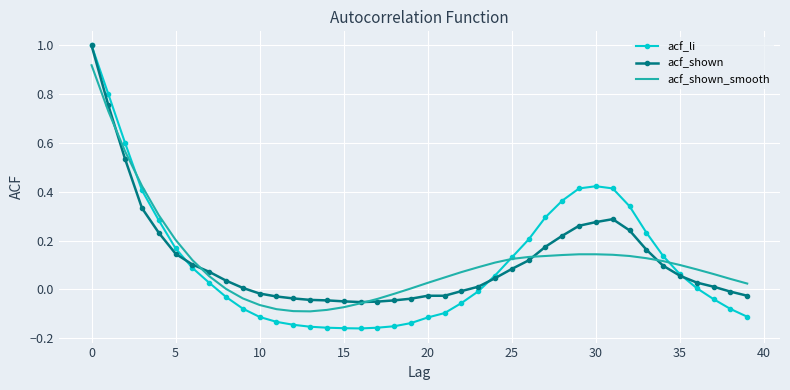

What is the highest value of the acf_li series?

1.0